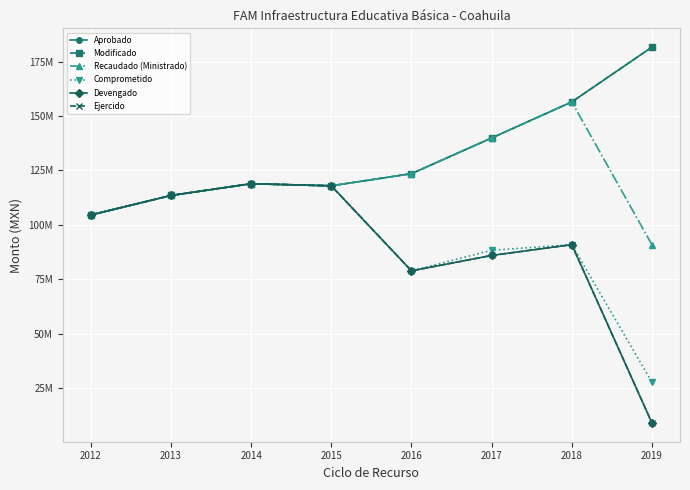

What is the spread (max minus min) of values at 2017?

53976144.0